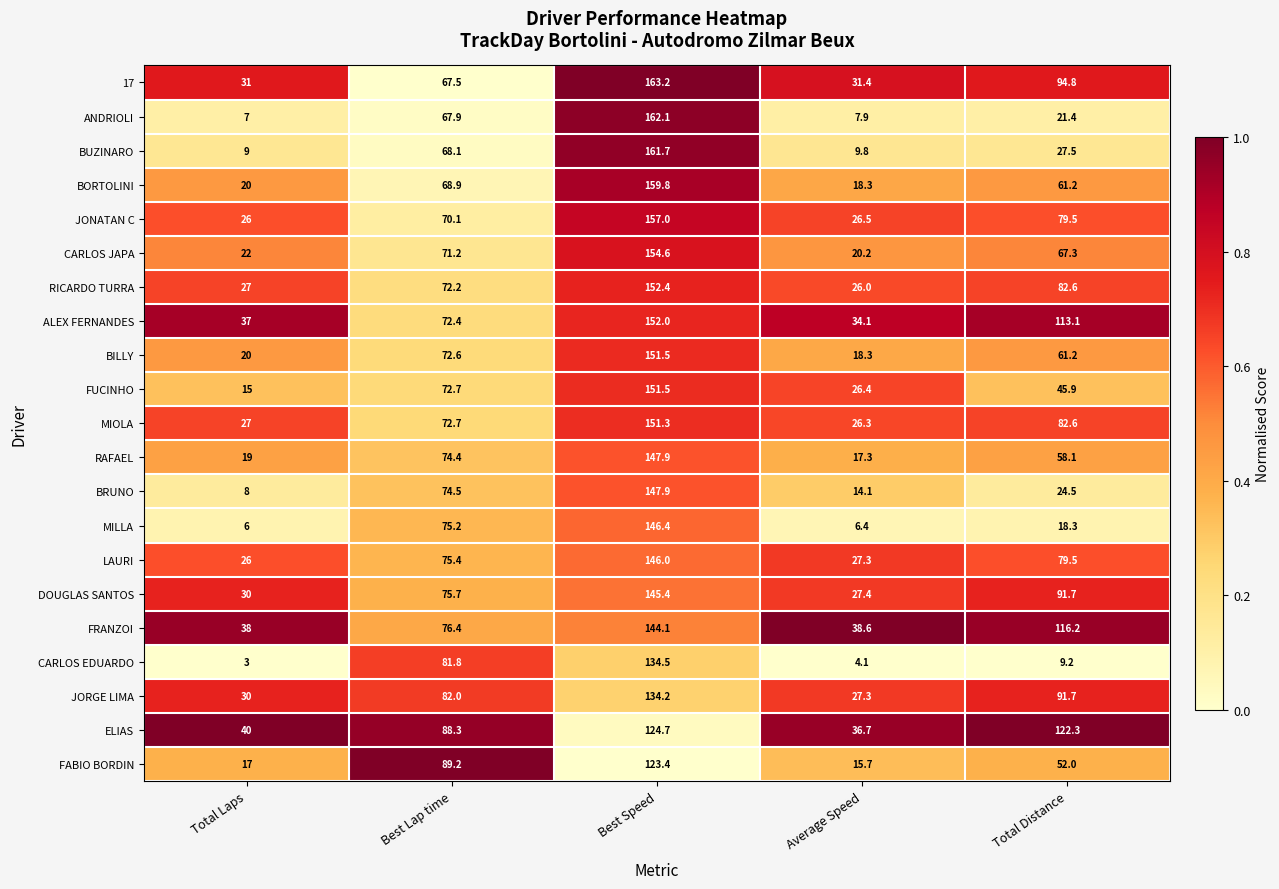

List the labels in order of JORGE LIMA value, smallest first.

Average Speed, Total Laps, Best Lap time, Total Distance, Best Speed